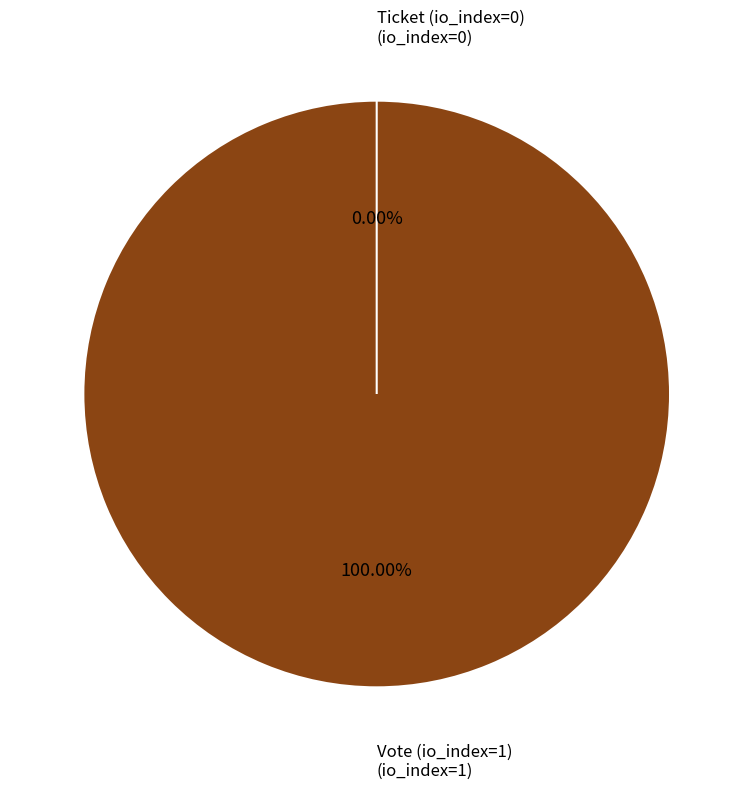

To the nearest percent, what is the average slice percentage?

50%